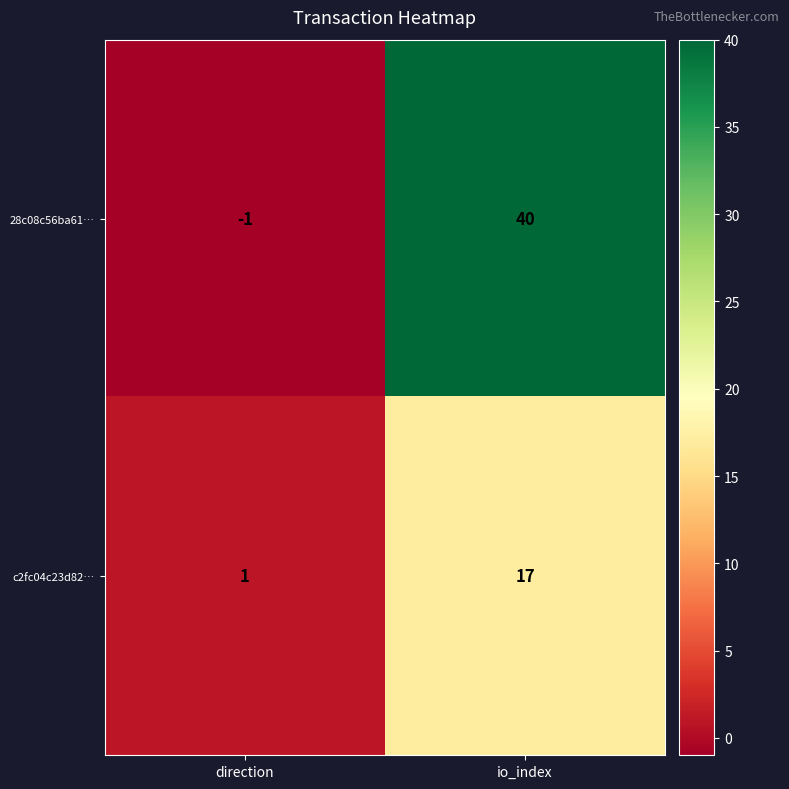

What is the sum of all 28c08c56ba61… values?

39